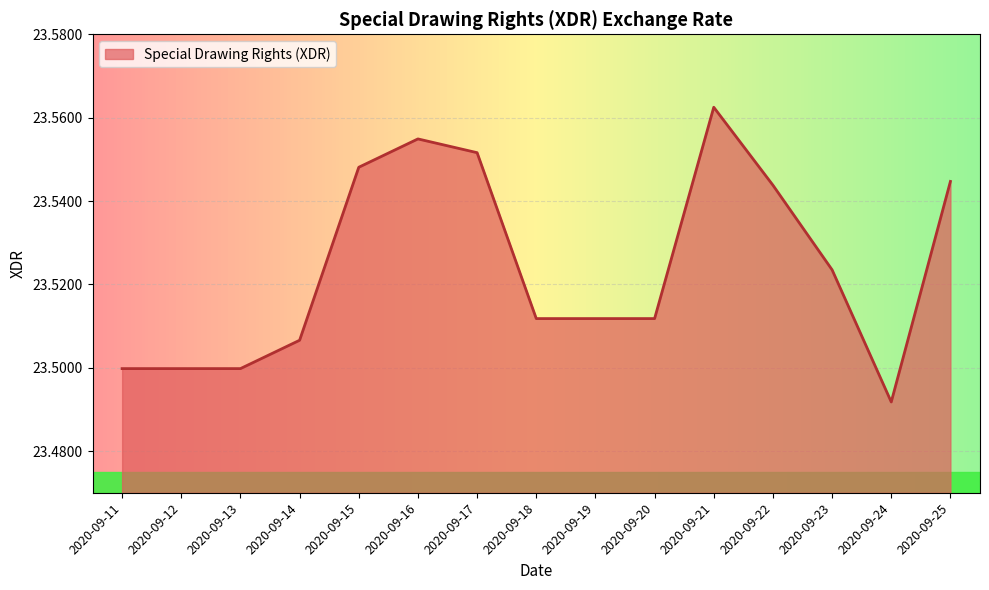

Which category has the lowest value across all series?

2020-09-24